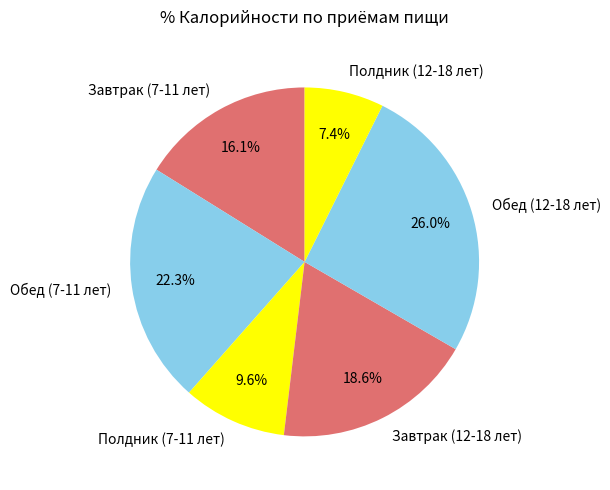

Which category has the biggest portion of the pie?

Обед (12-18 лет)